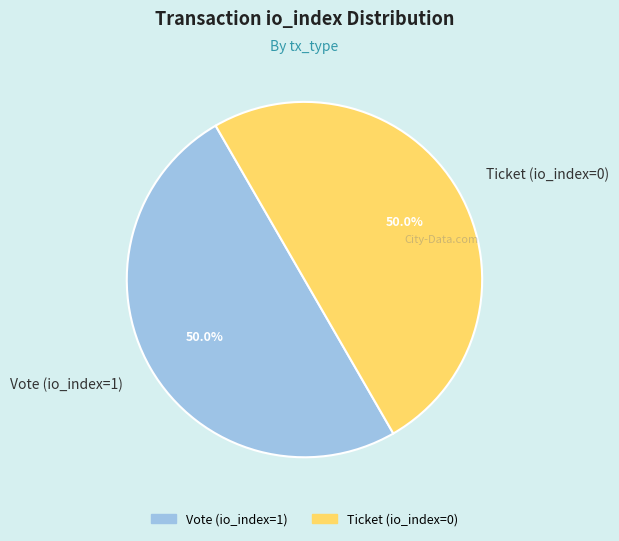

To the nearest percent, what is the combined percentage of Vote (io_index=1) and Ticket (io_index=0)?

100%